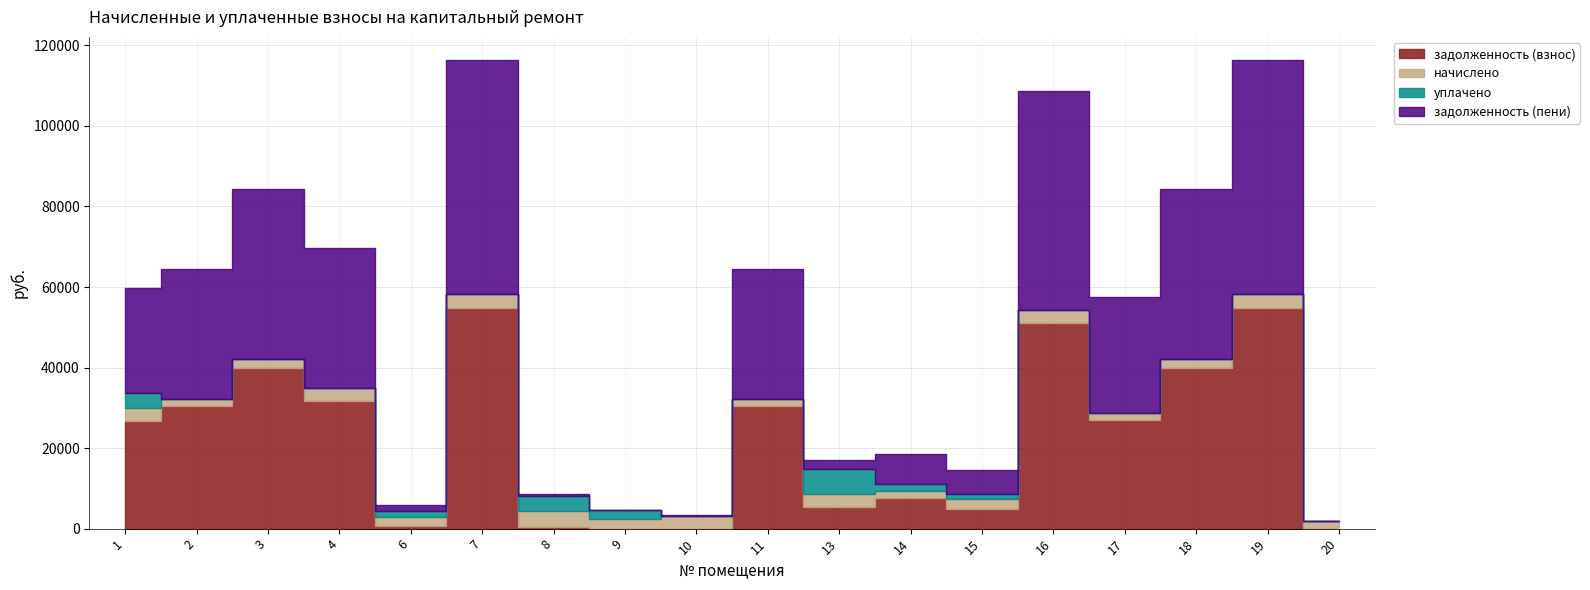

At which category does задолженность (пени) reach its first local valley?

6